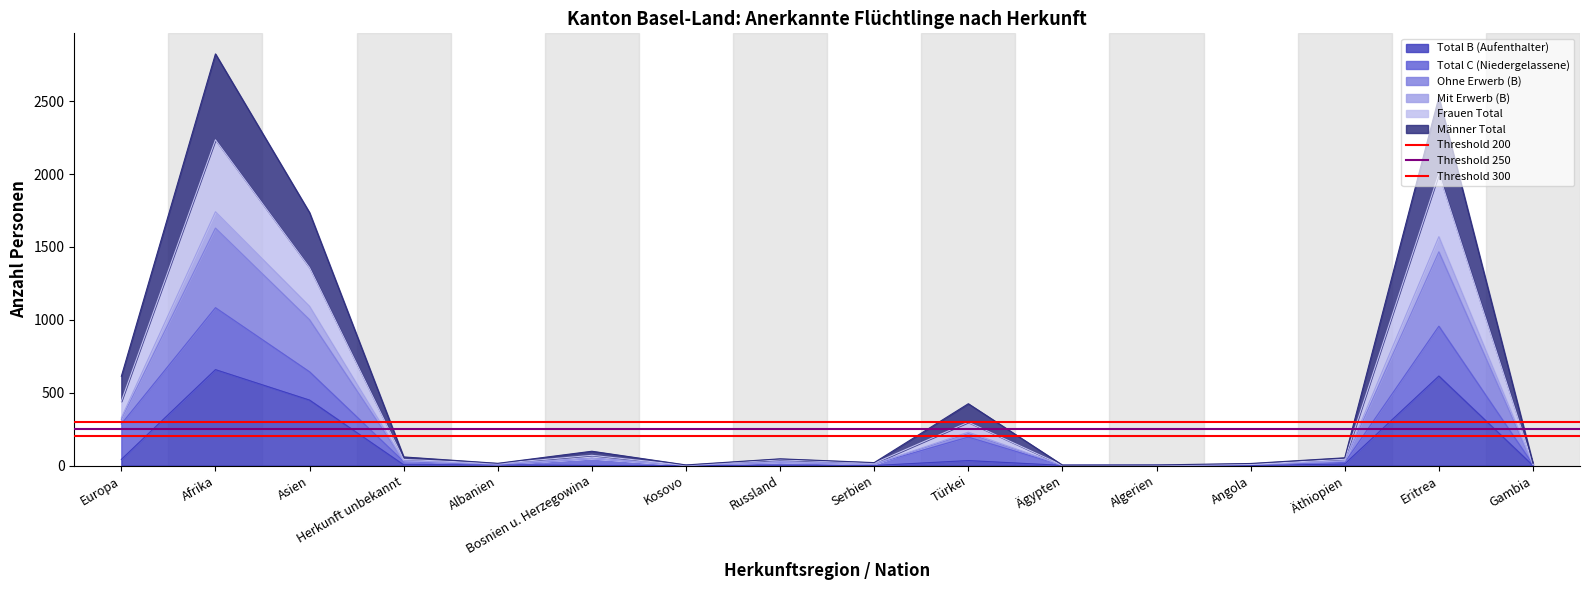

At which label is Total B (Aufenthalter) closest to 329?

Asien